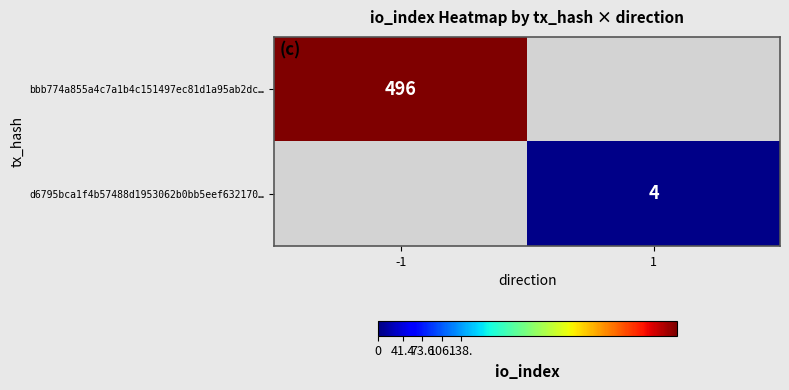

Is it true that bbb774a855a4c7a1b4c151497ec81d1a95ab2dc… equals 262.8 at -1?

False